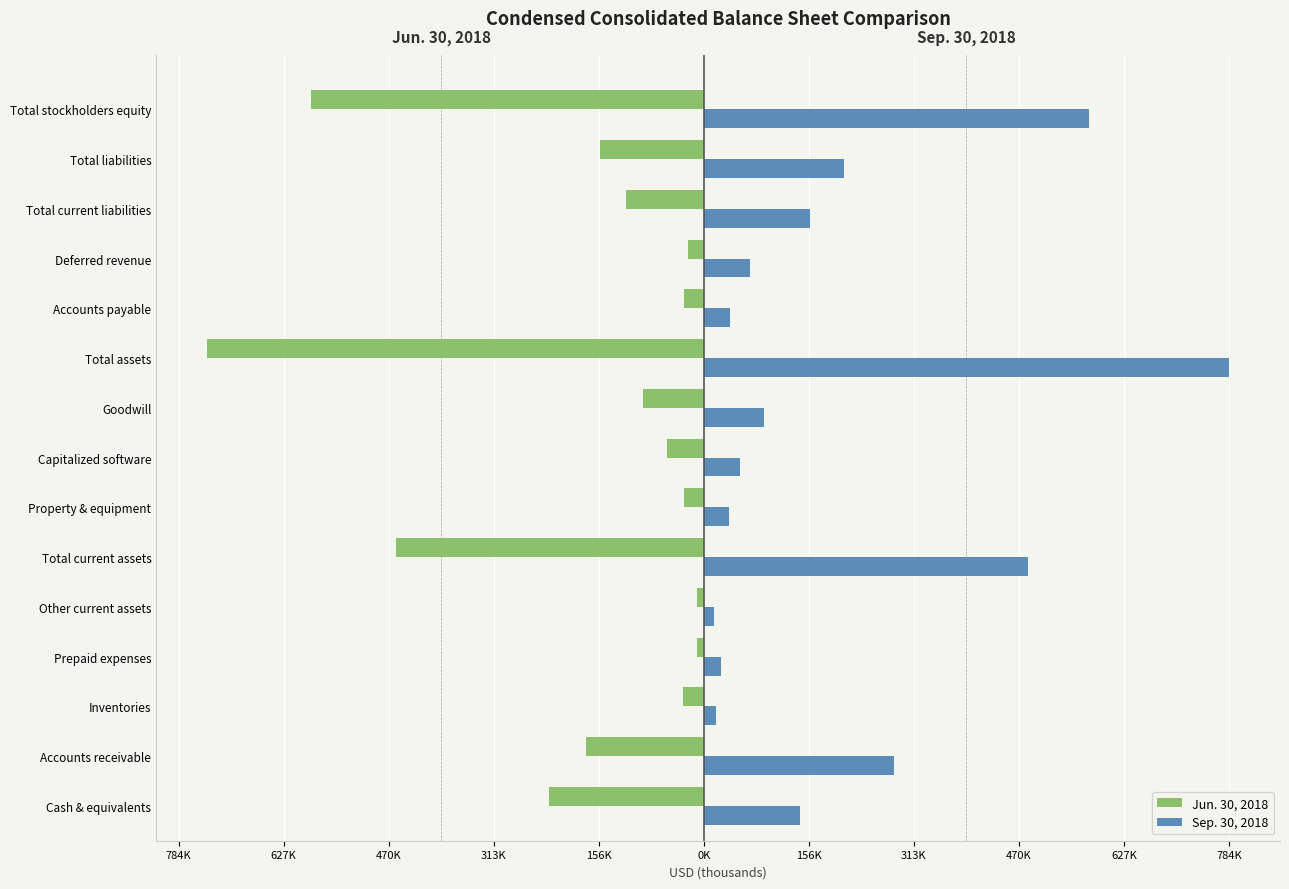

What are all the series names shown in the legend?

Jun. 30, 2018, Sep. 30, 2018